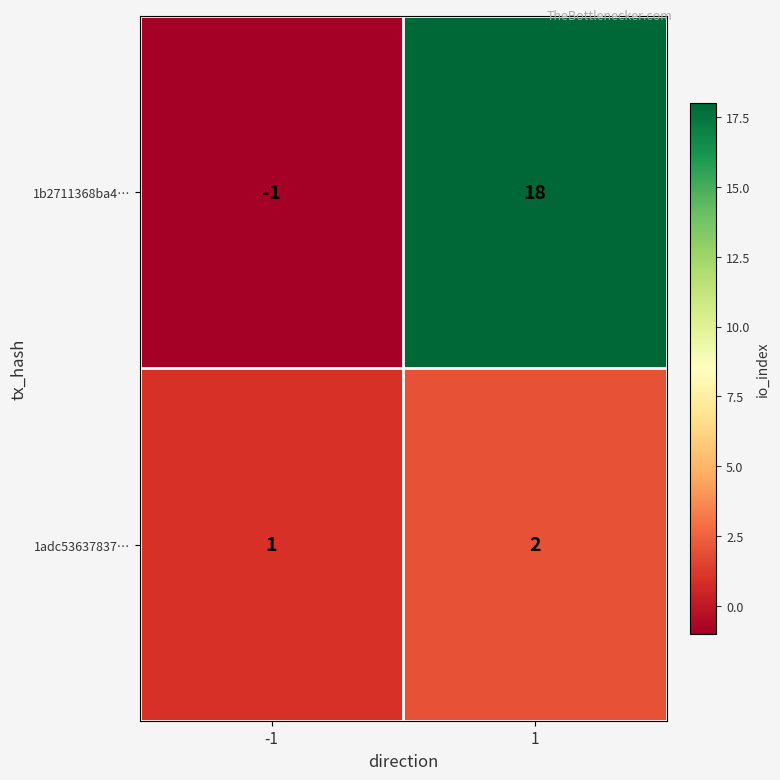

Which series has the largest range (max minus min)?

1b2711368ba4…